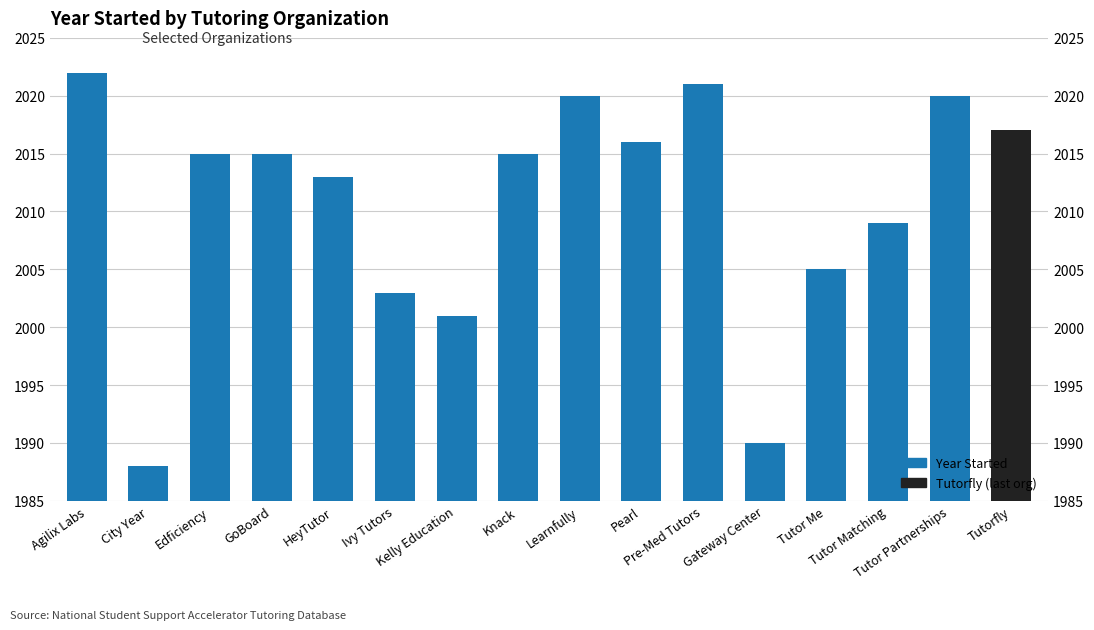

At which category does the chart reach its minimum across all series?

City Year